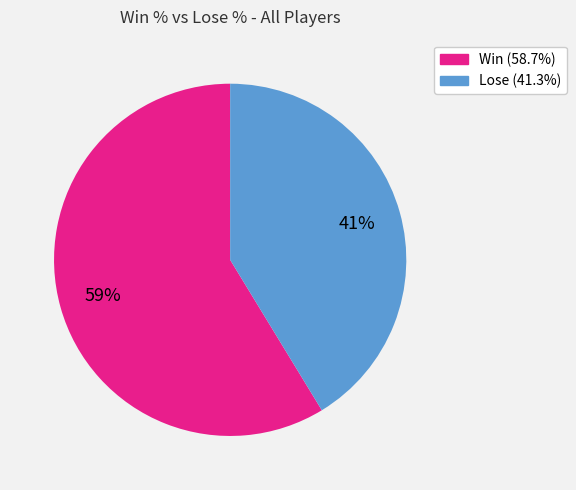

Is there any slice that represents more than half of the pie?

Yes